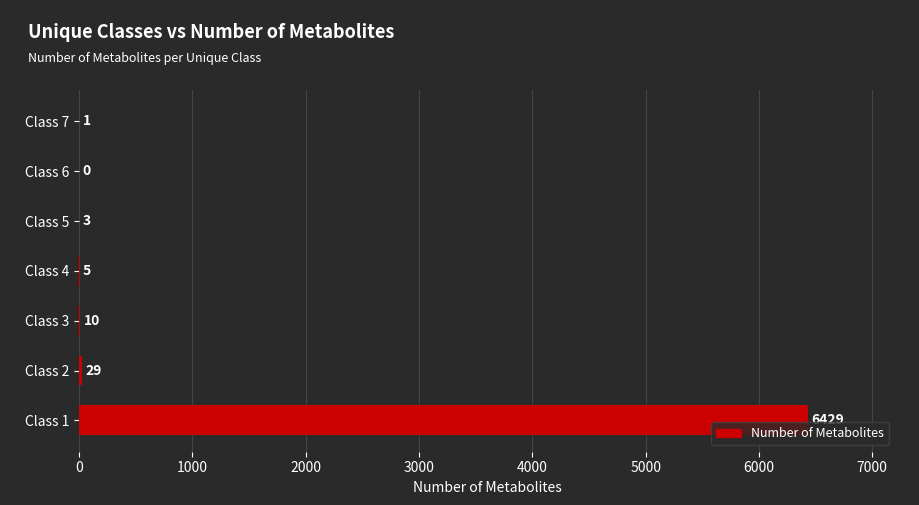

What is the ratio of the value at Class 3 to the value at Class 2?

0.3